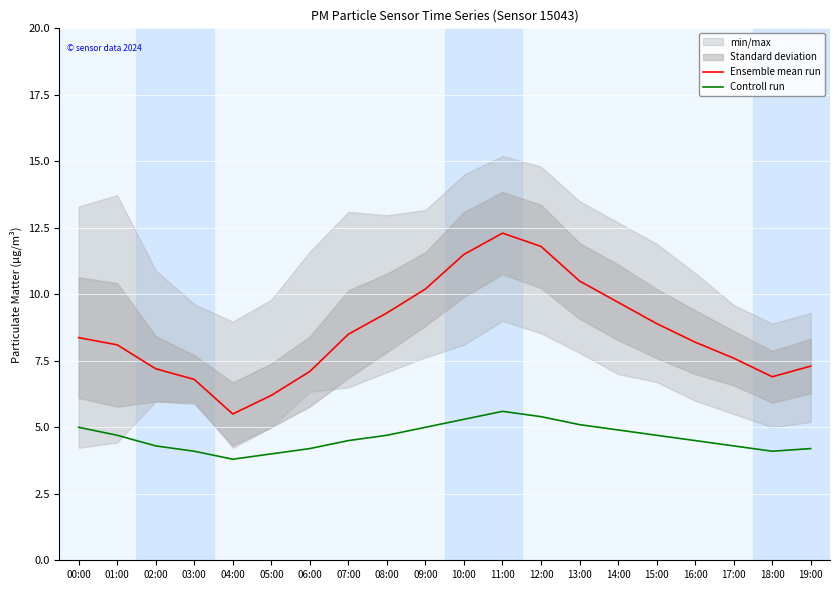

Is this an area chart (filled region under the line)?

No